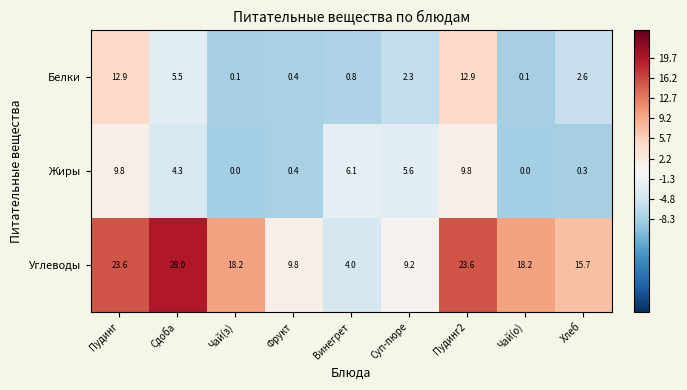

How many values in the Белки series exceed 2?

5